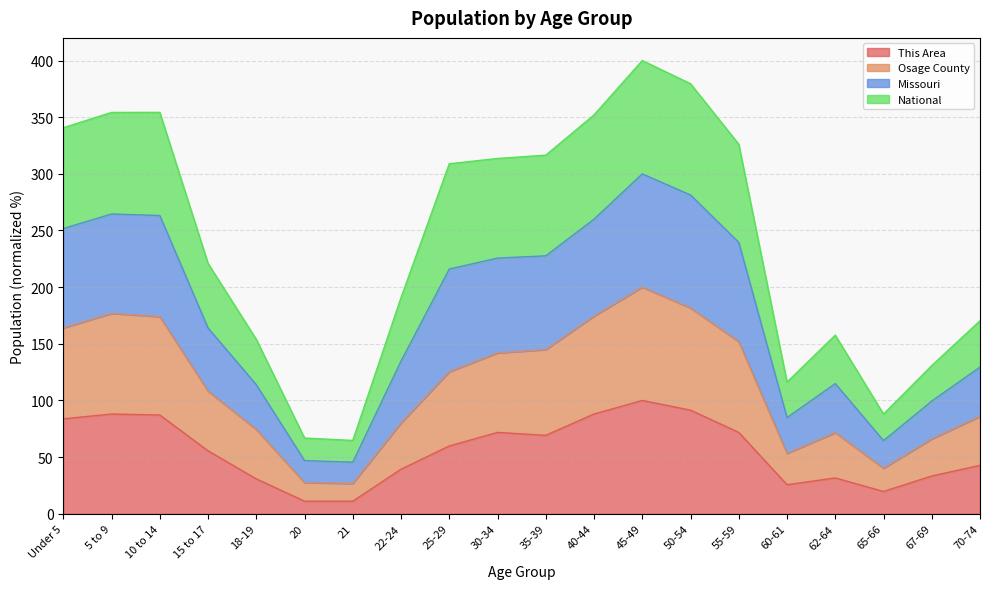

What is the label of the 11th point from the left?

35-39